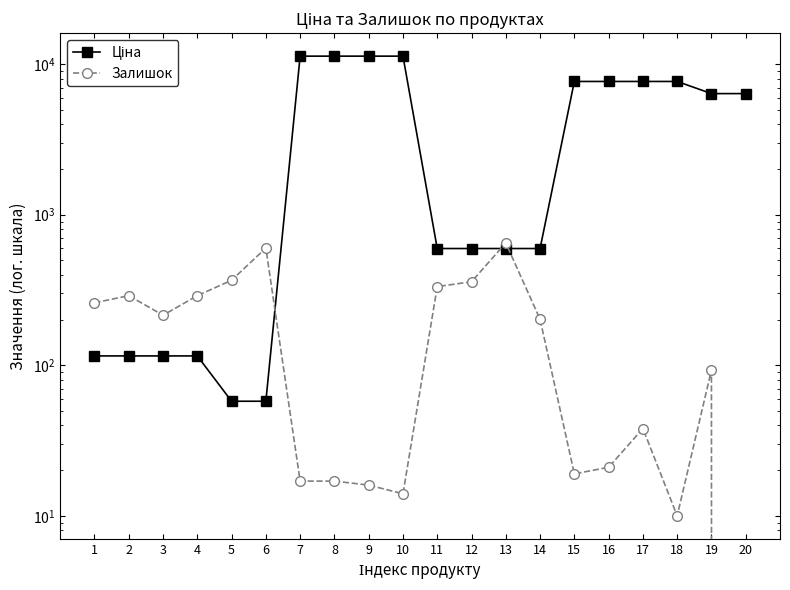

True or false: Залишок has a value of 290.0 at 2.

True